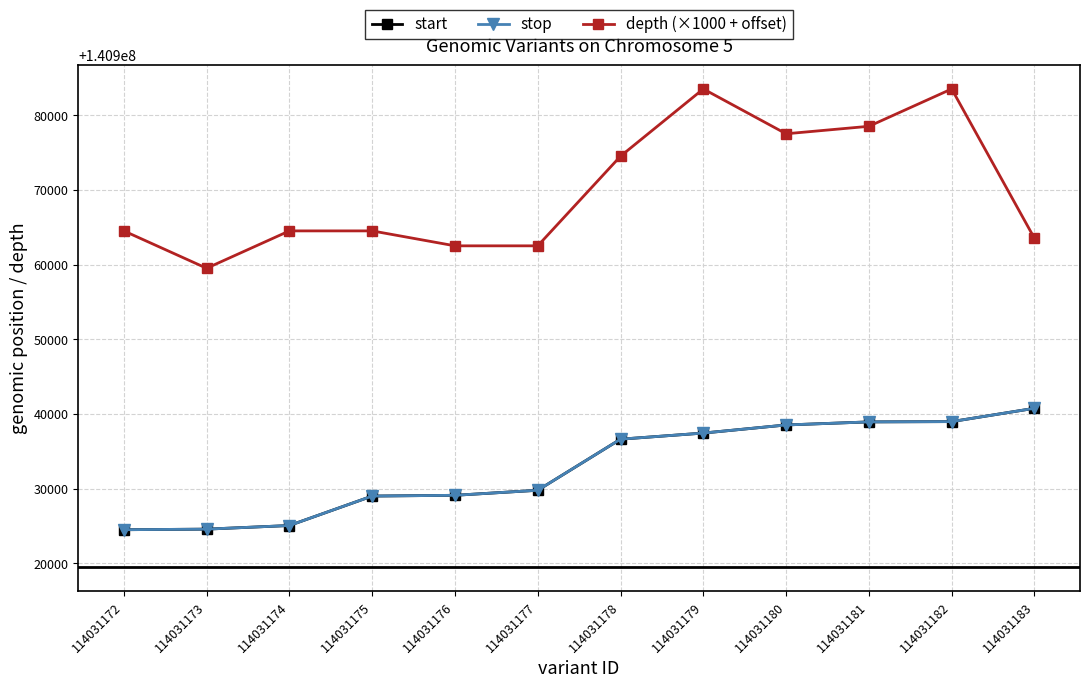

What are all the series names shown in the legend?

start, stop, depth (×1000 + offset)